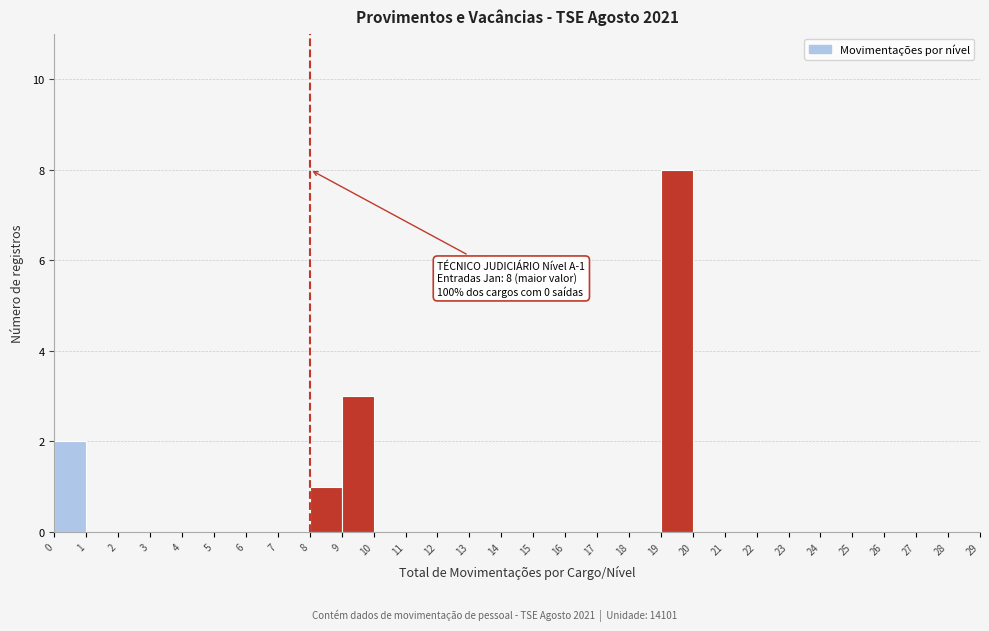

Which range on the x-axis has the tallest bar?

19 to 20